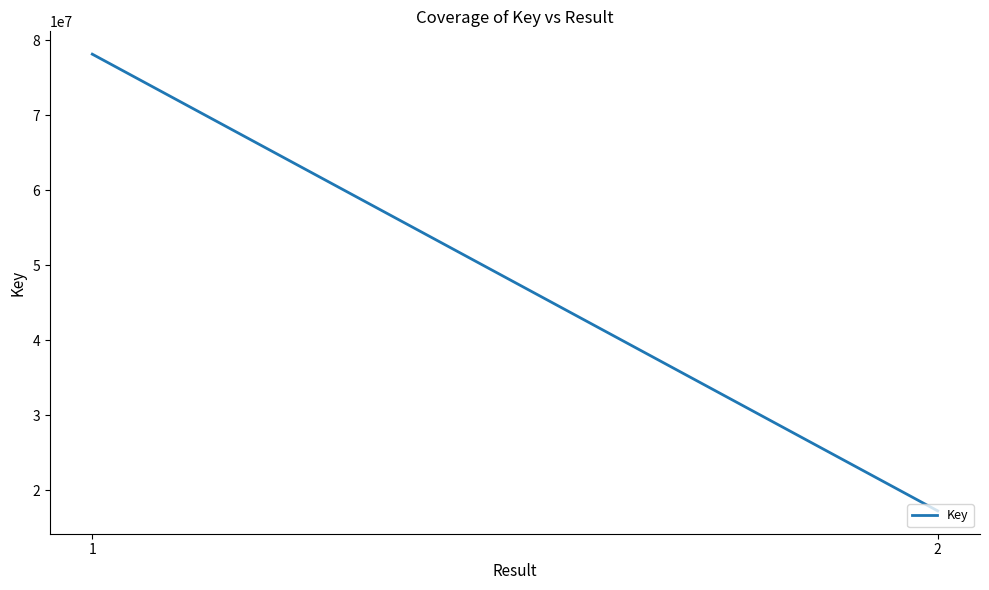

Is this an area chart (filled region under the line)?

No